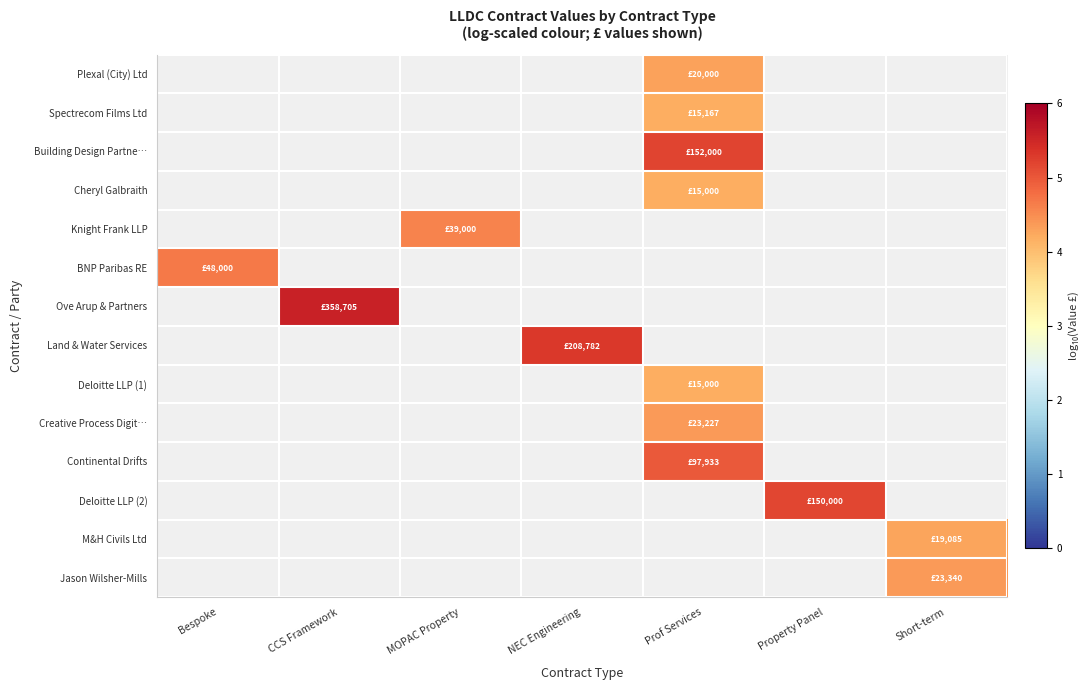

What is the maximum value shown in the chart?

5.6